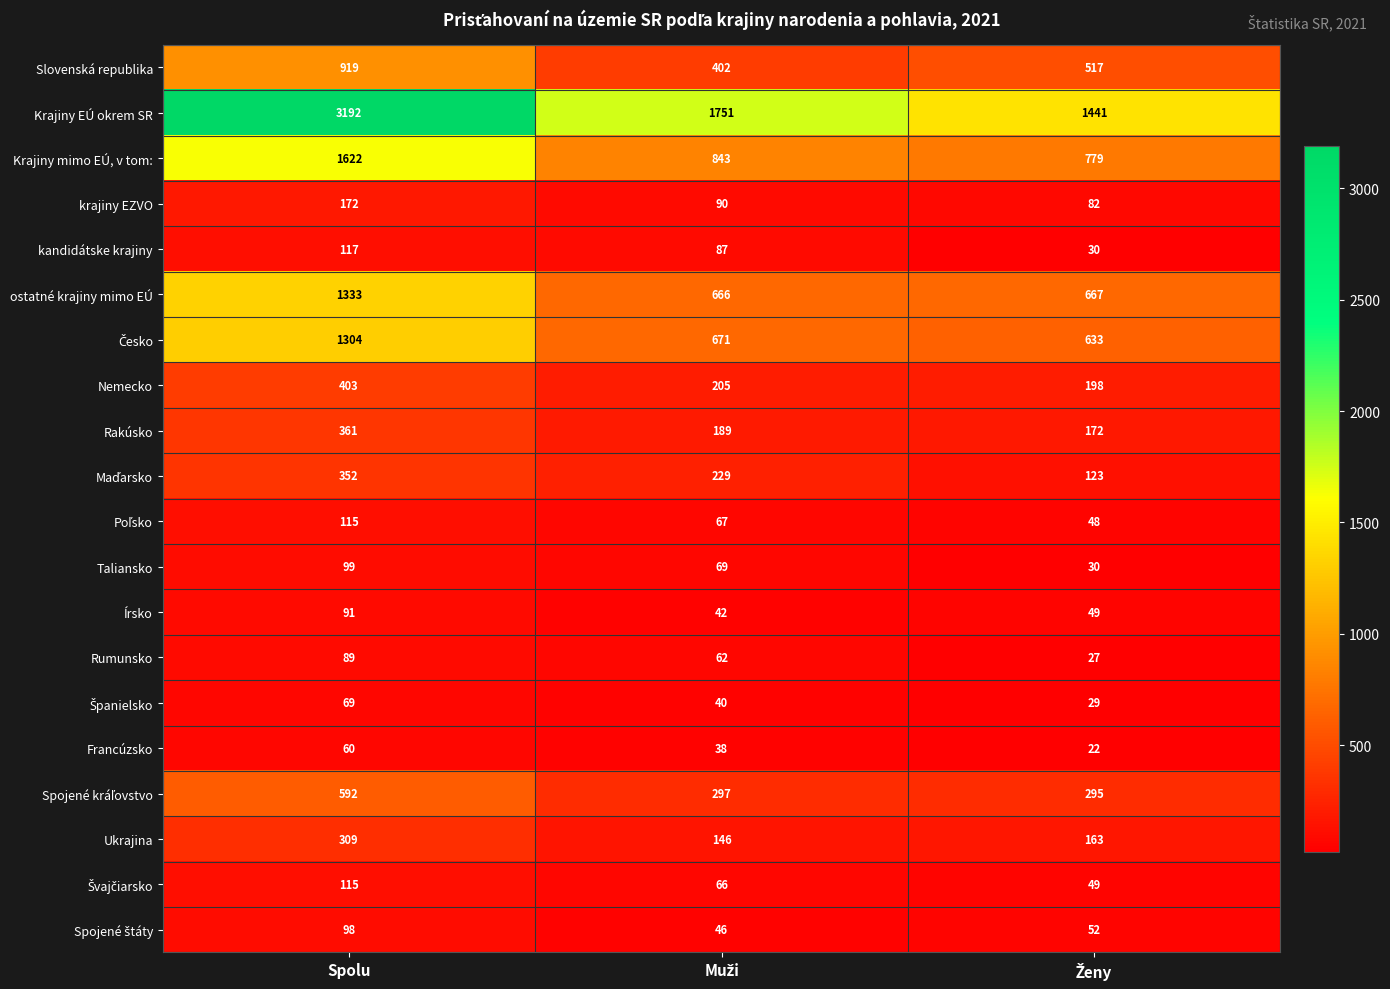

Where does the ostatné krajiny mimo EÚ series first go above 667?

Spolu